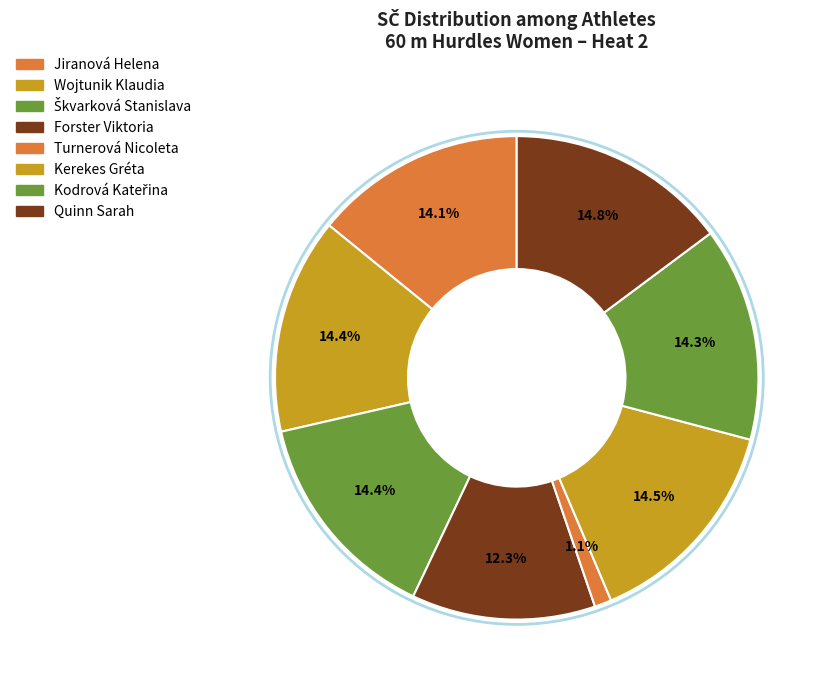

Rank the categories by value from highest to lowest.

Quinn Sarah, Kerekes Gréta, Wojtunik Klaudia, Škvarková Stanislava, Kodrová Kateřina, Jiranová Helena, Forster Viktoria, Turnerová Nicoleta